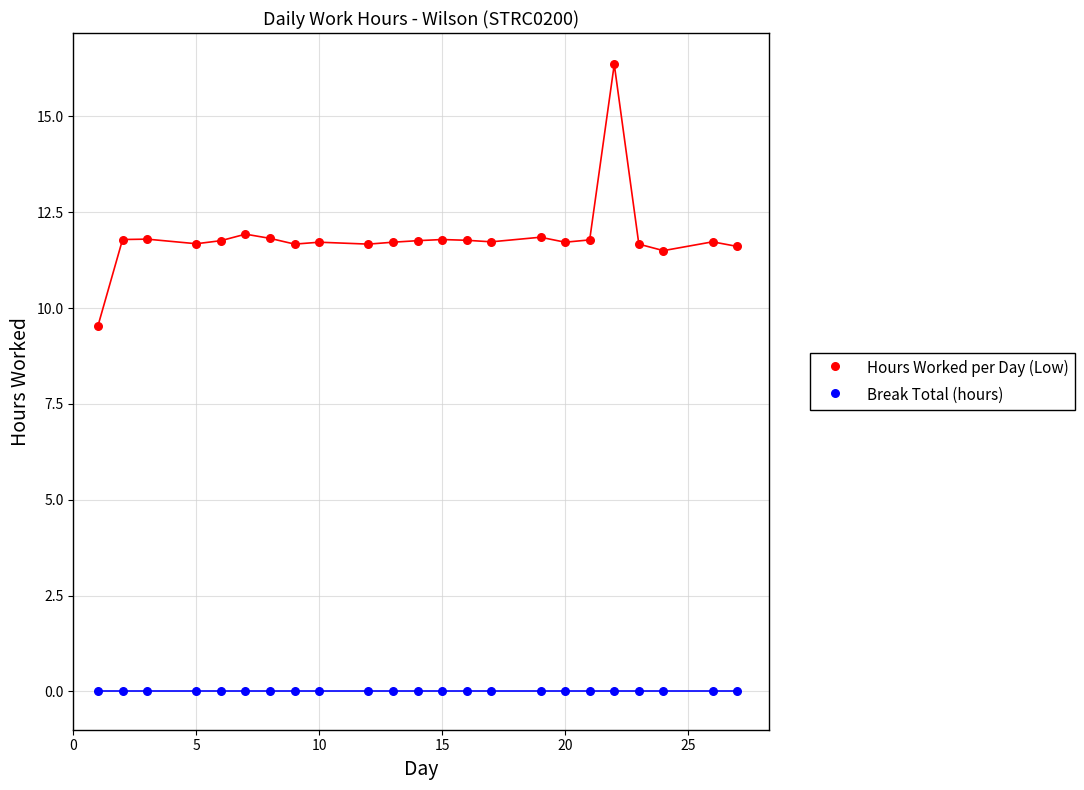

Across all series, what Y value is closest to 8?

9.5